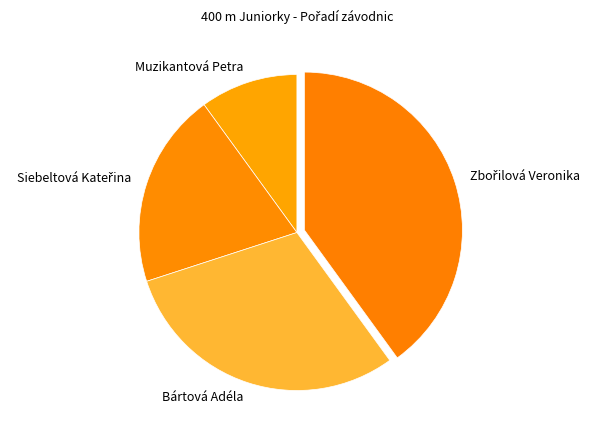

Which slice is the smallest?

Muzikantová Petra